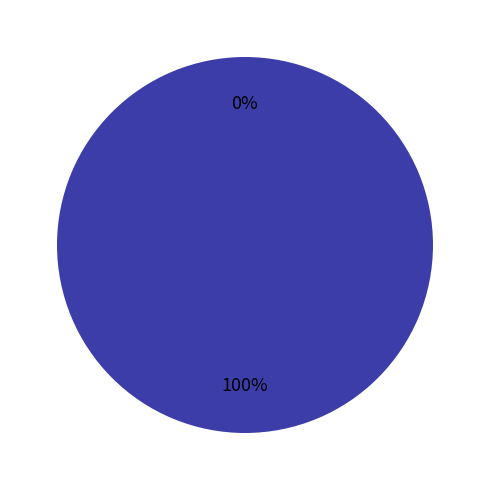

How many segments does this pie chart have?

2